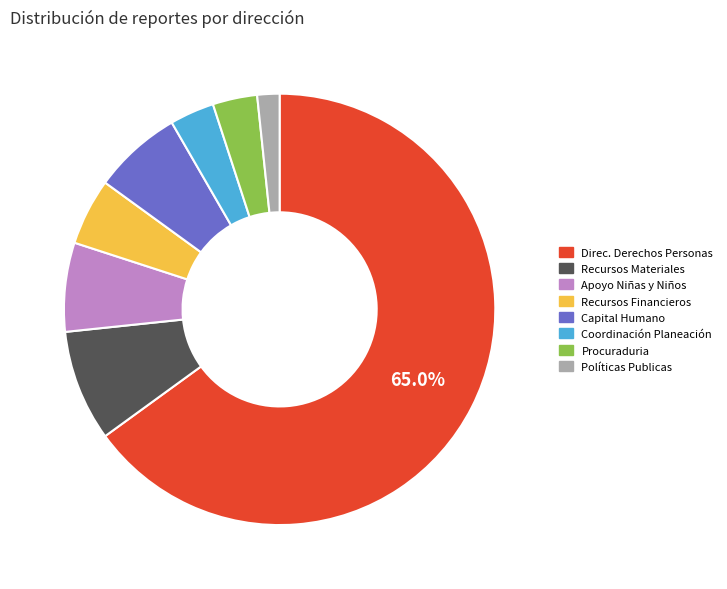

Does any single category account for the majority?

Yes